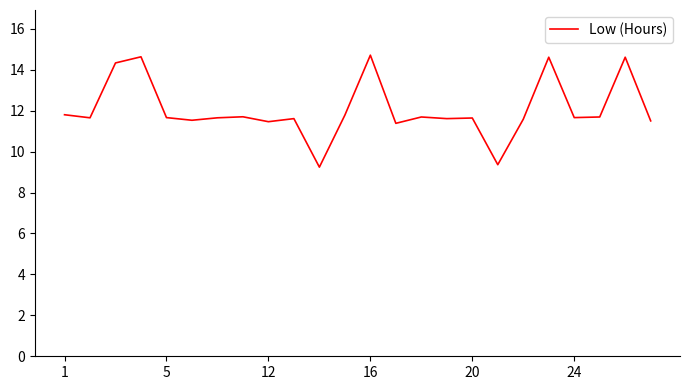

What is the smallest value displayed?

9.2